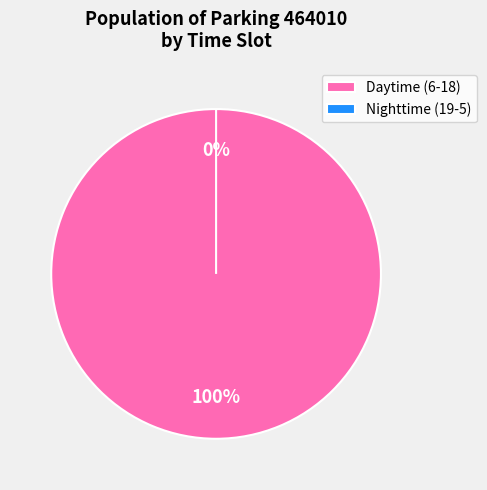

Does 1 account for over 50% of the chart?

No